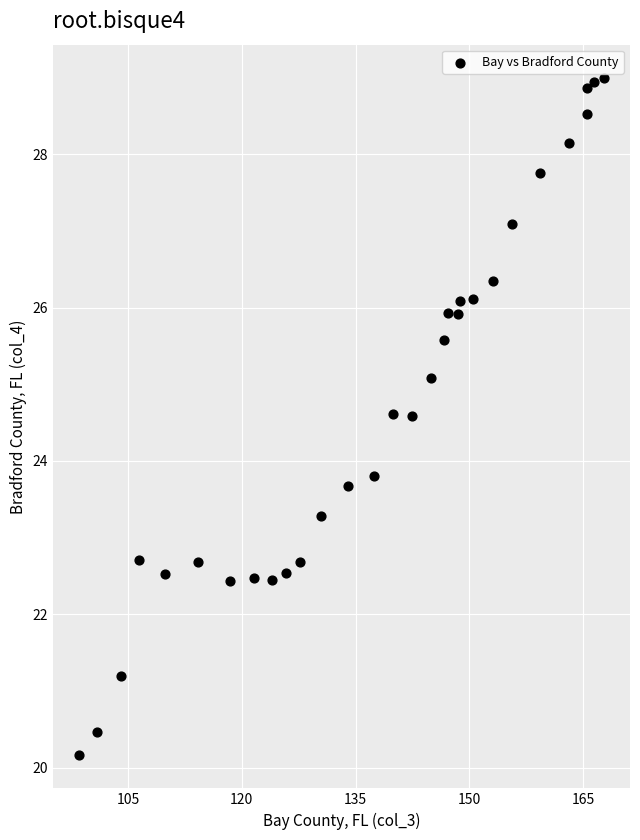

What Y value in the scatter plot is closest to 24?

23.8